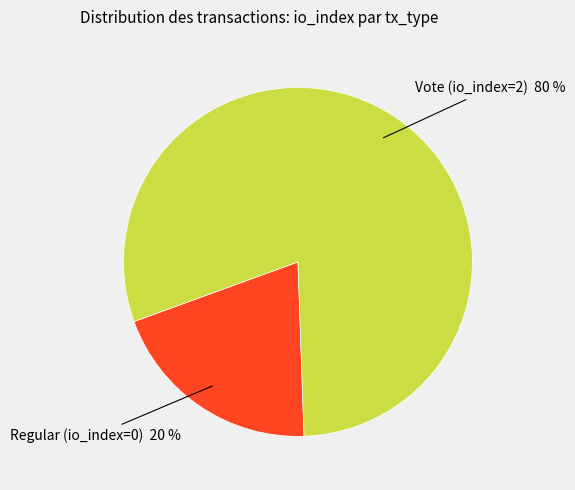

Do Vote (io_index=2) and Regular (io_index=0) together represent more than half of the pie?

Yes